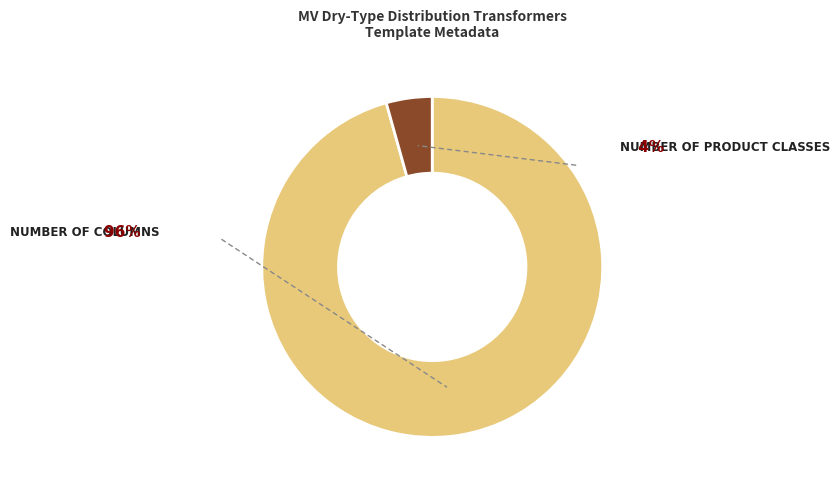

Does any single category account for the majority?

Yes